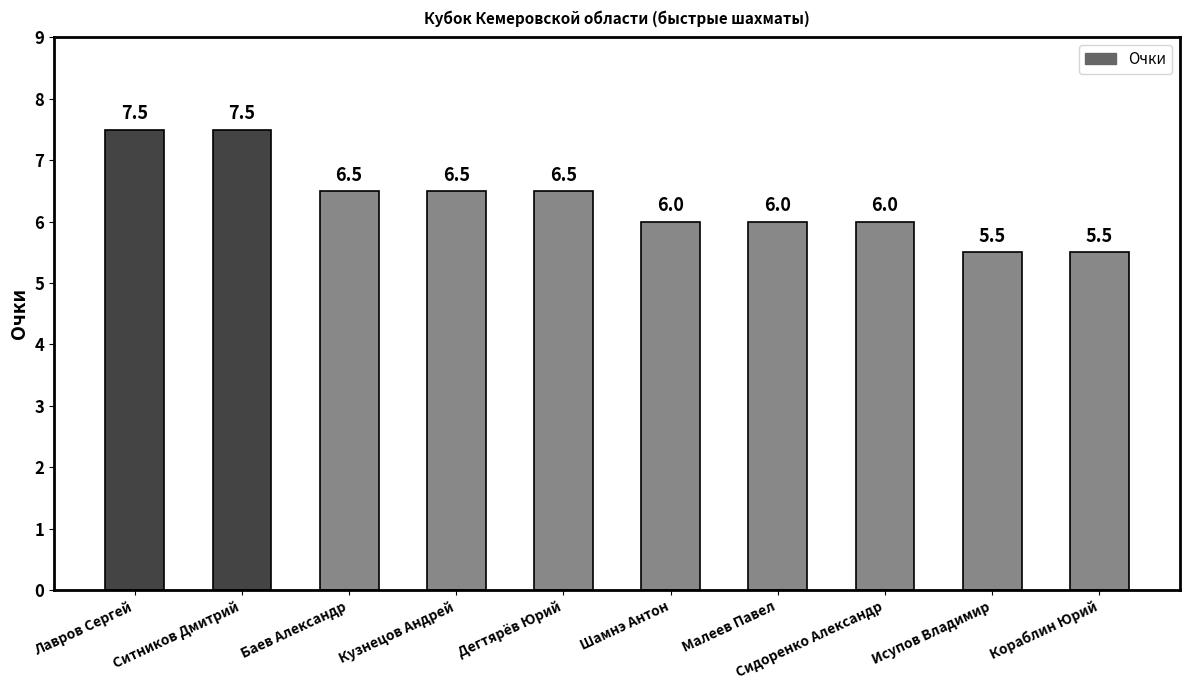

Where does the data first go above 6?

Лавров Сергей